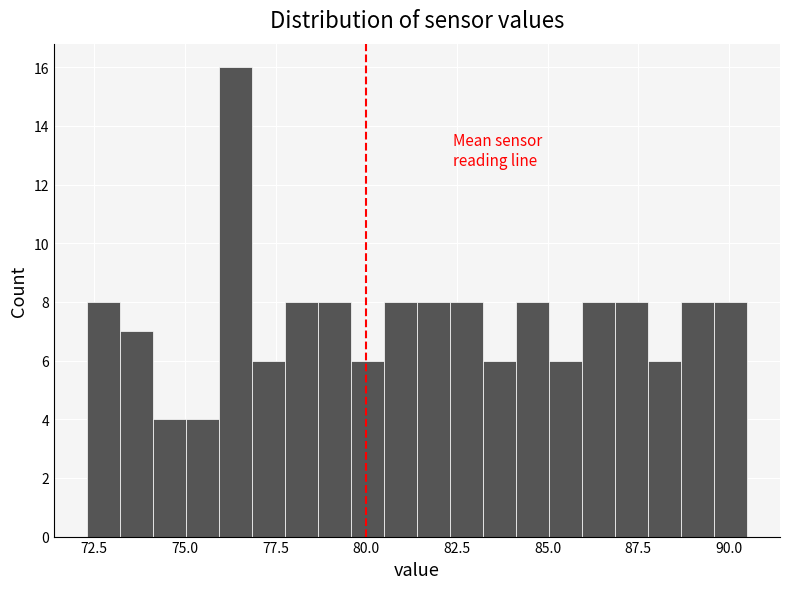

Read against the x-axis, roughly where is the centre of the tallest bar?

76.5